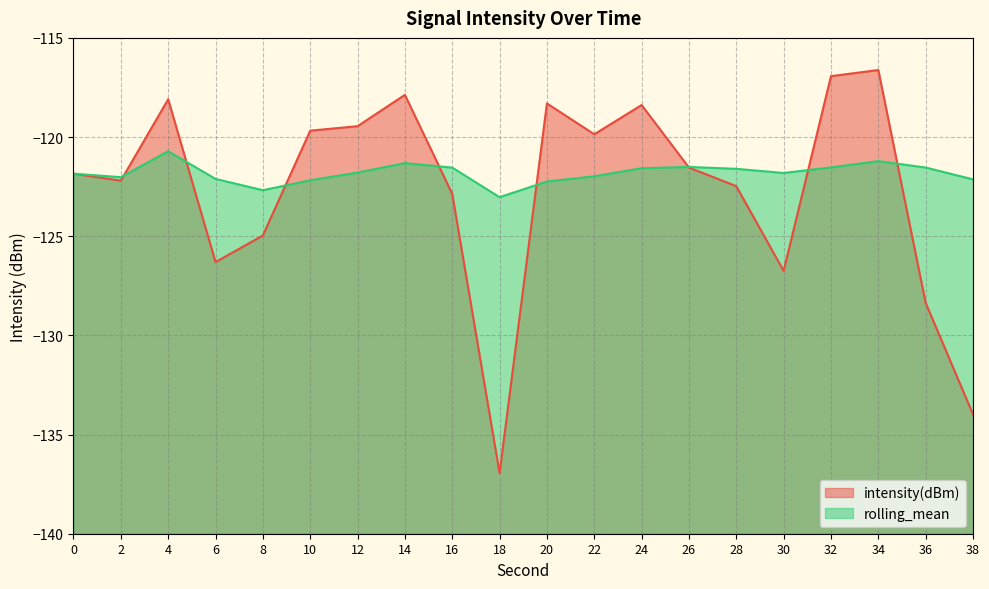

Rank the series by their maximum value, from lowest to highest.

rolling_mean, intensity(dBm)